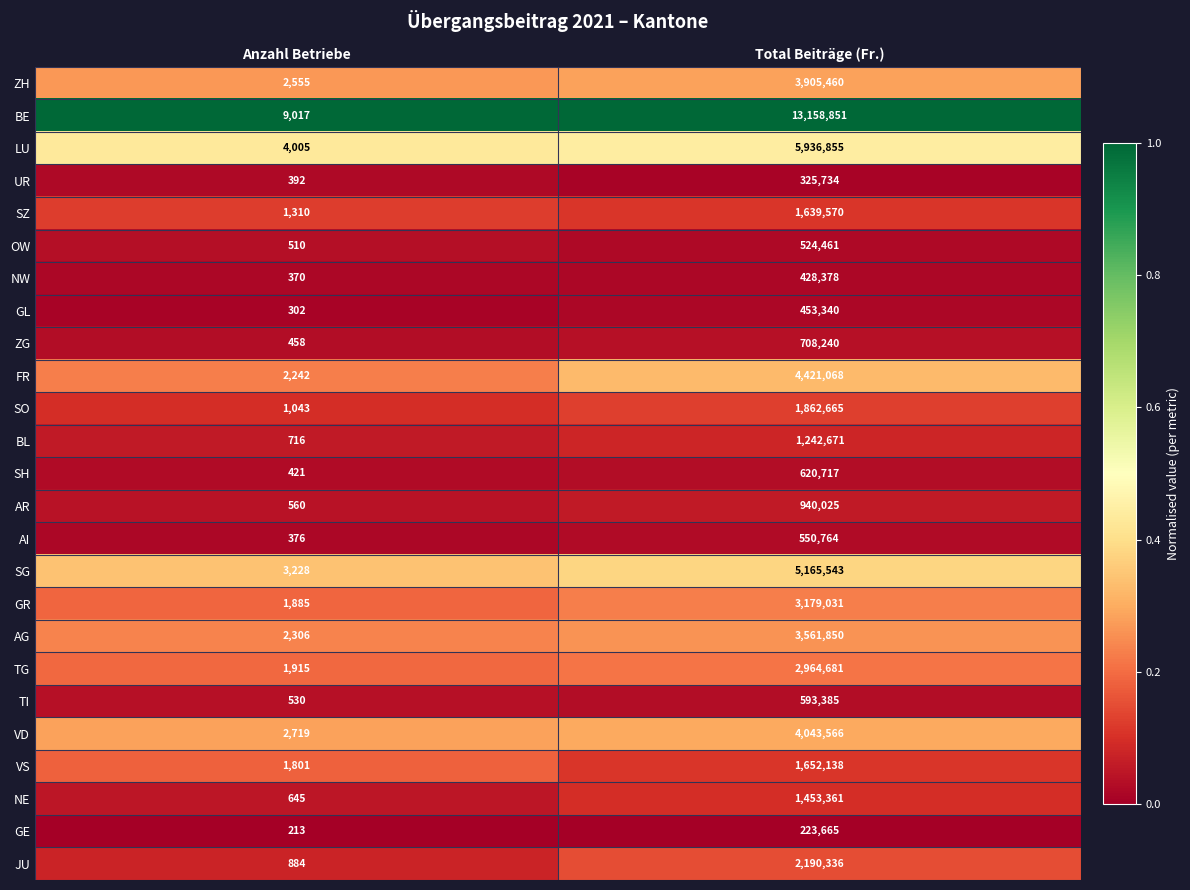

True or false: GE has a value of 223665 at Total Beiträge (Fr.).

True